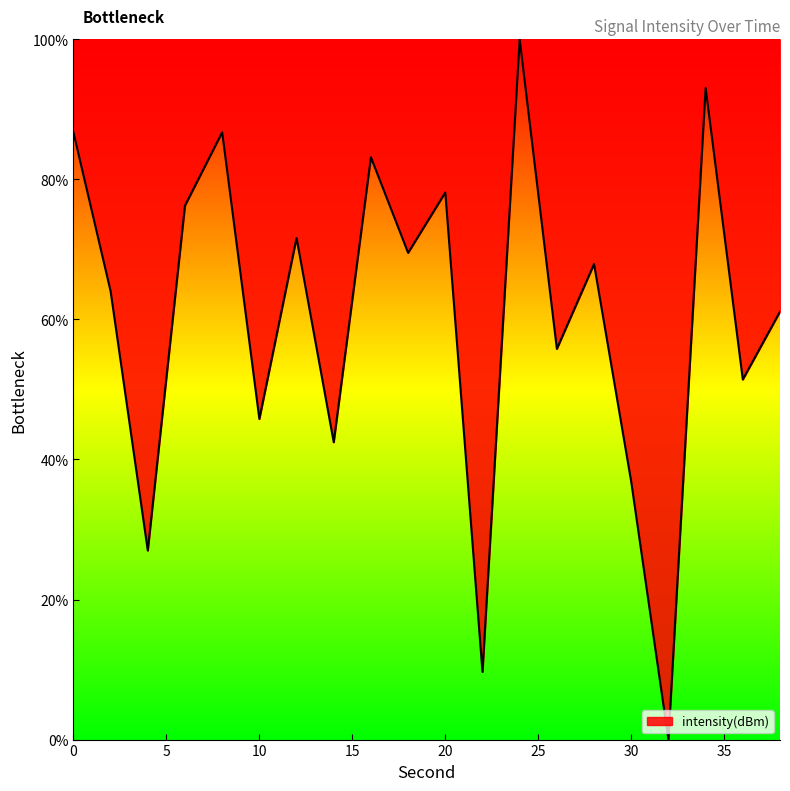

What is the difference between the maximum and minimum values?

100.0